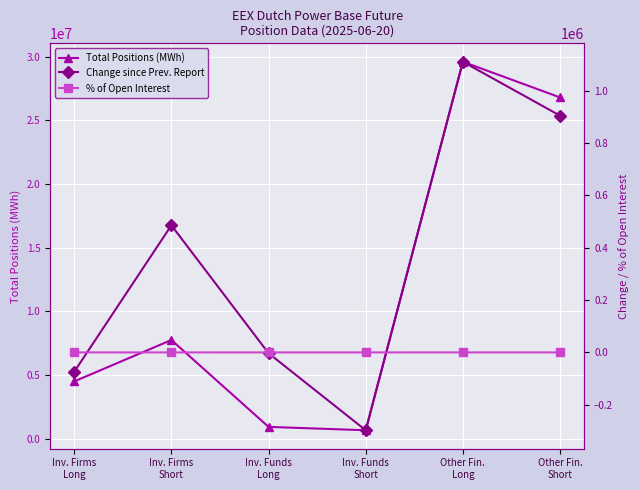

Which series changed the most between Inv. Funds
Short and Other Fin.
Long?

Total Positions (MWh)